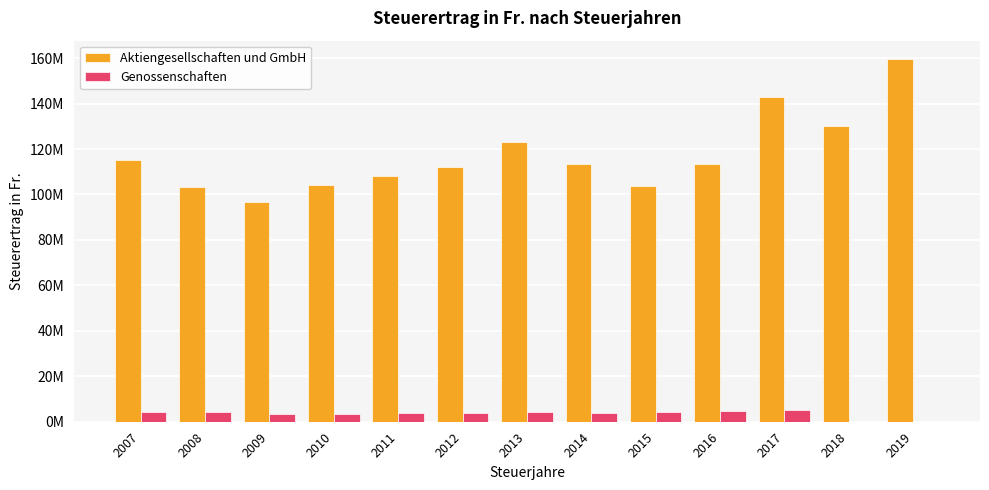

What is the difference between the Genossenschaften values at 2010 and 2016?

1323635